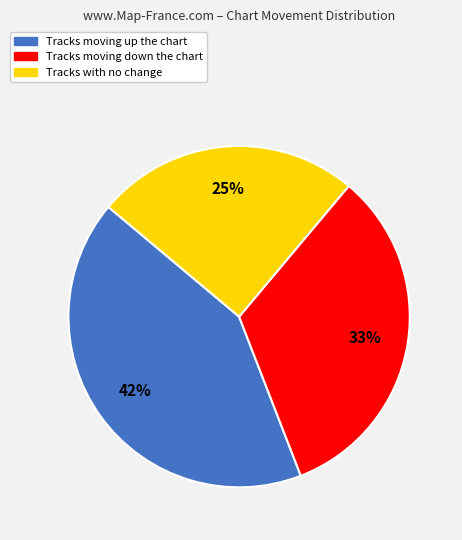

To the nearest percent, what is the average slice percentage?

33%